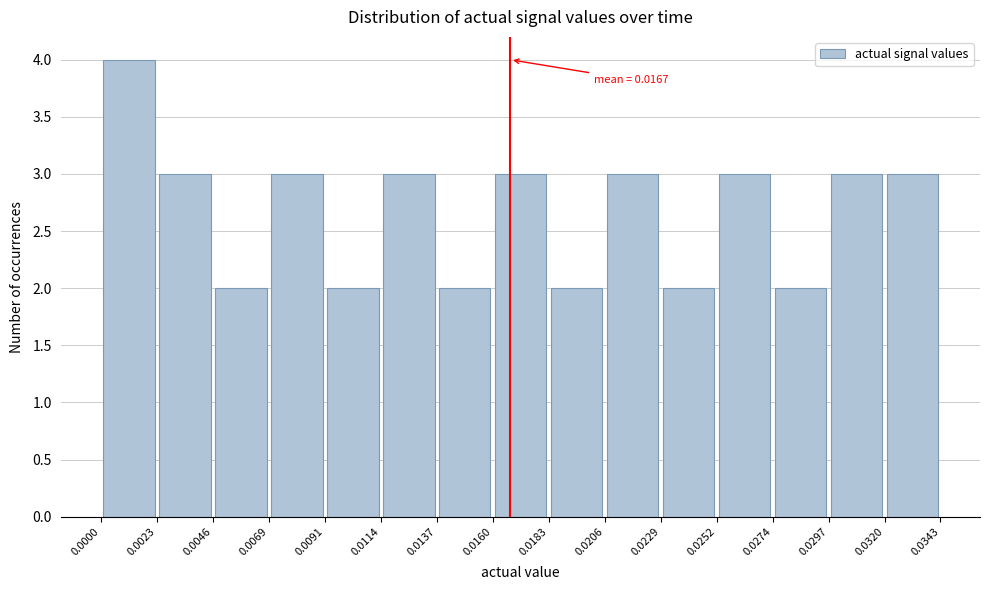

Which range on the x-axis has the tallest bar?

0.0000 to 0.0023